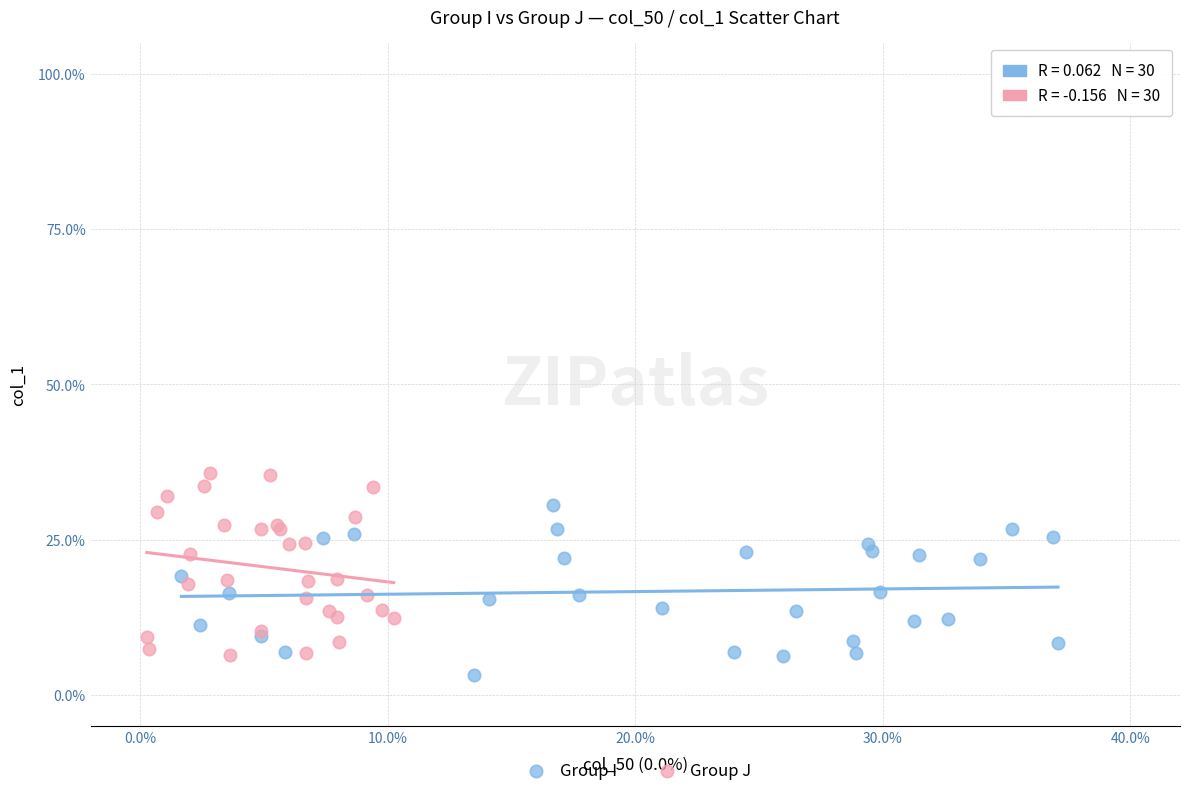

Which series reaches the minimum Y coordinate?

Group I